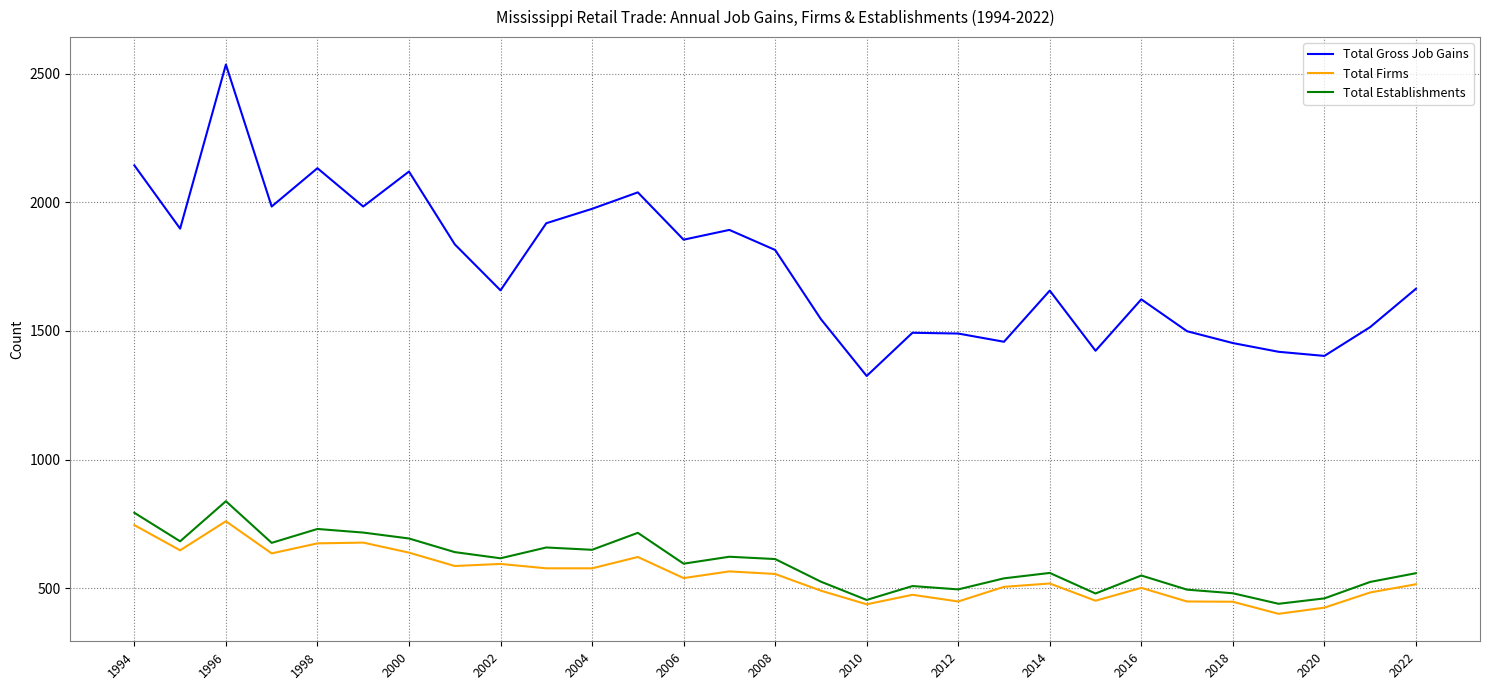

Which series has the widest spread of values?

Total Gross Job Gains